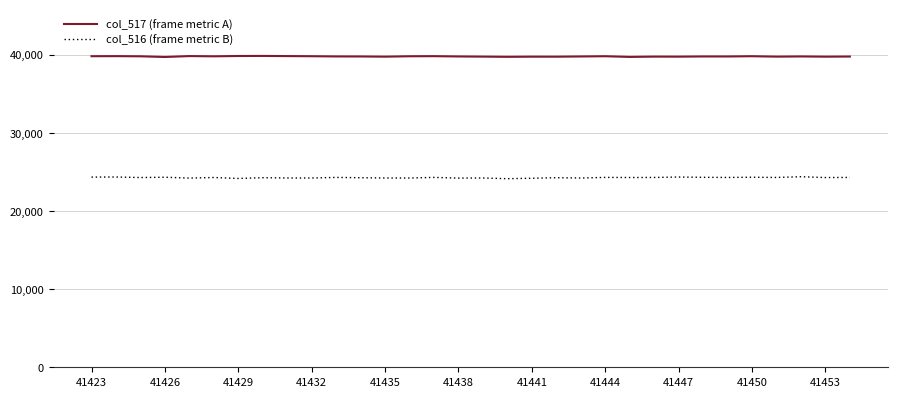

What is the greatest value displayed?

39826